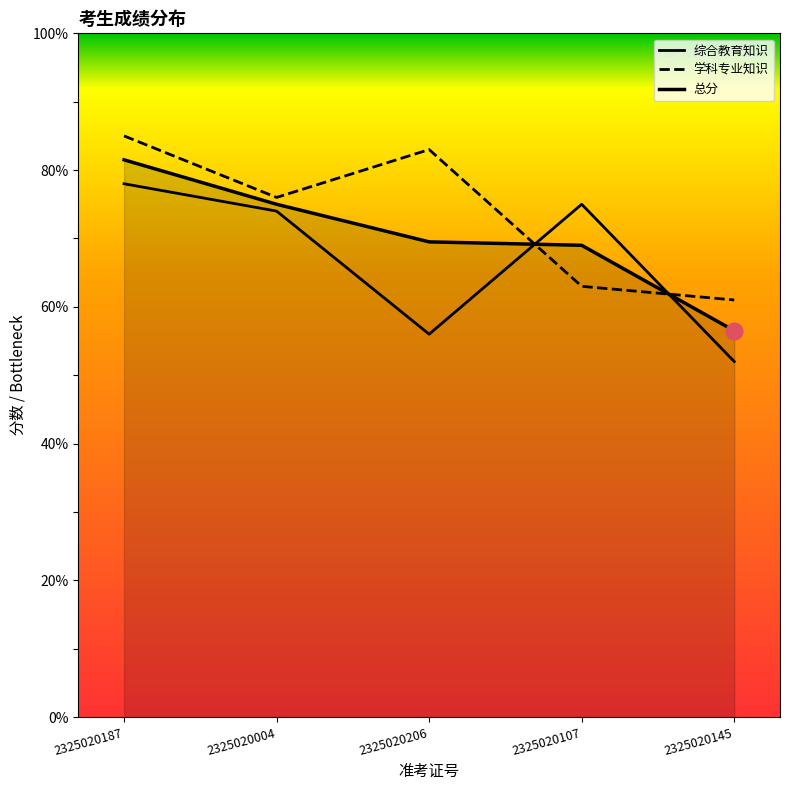

How many lines are shown in the chart?

3